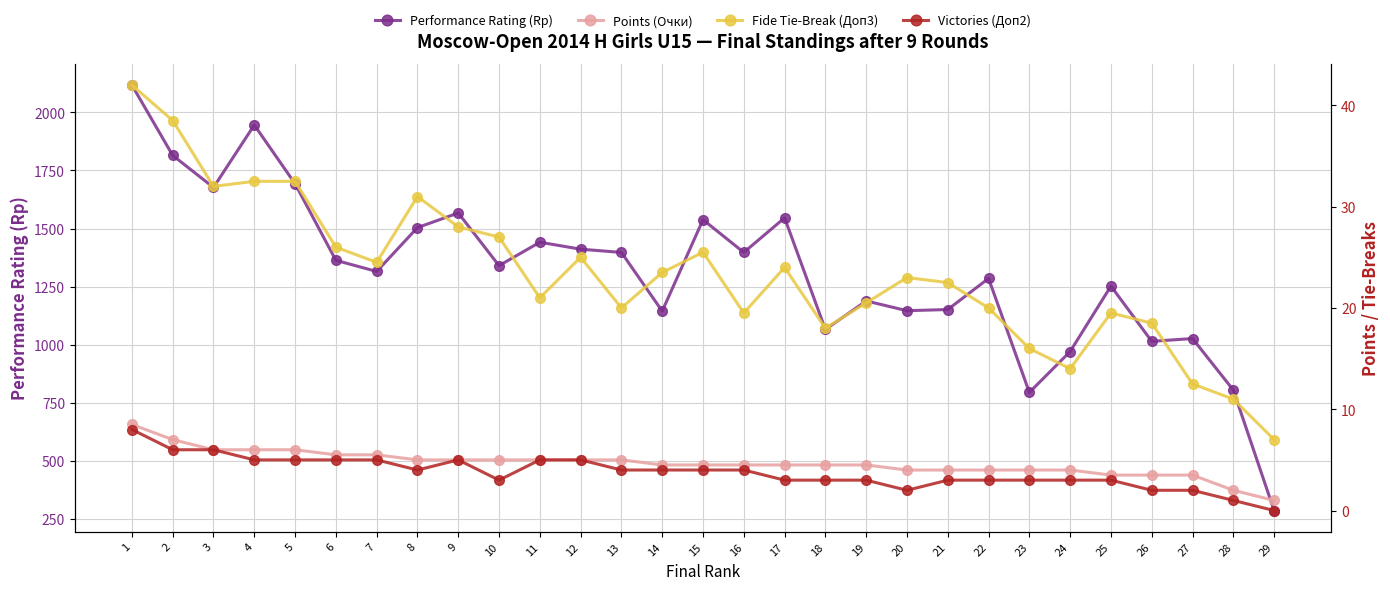

True or false: Fide Tie-Break (Доп3) and Victories (Доп2) cross at least once.

False